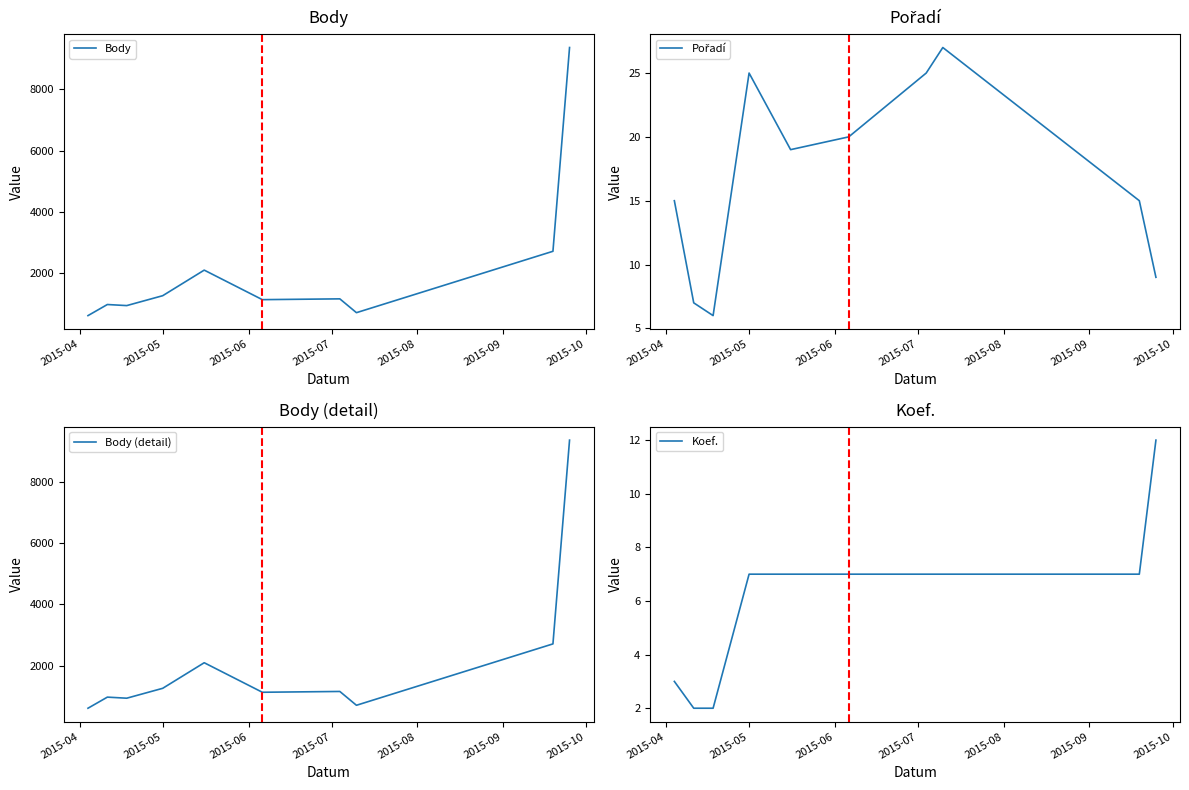

What is the maximum value for Body (detail)?

9363